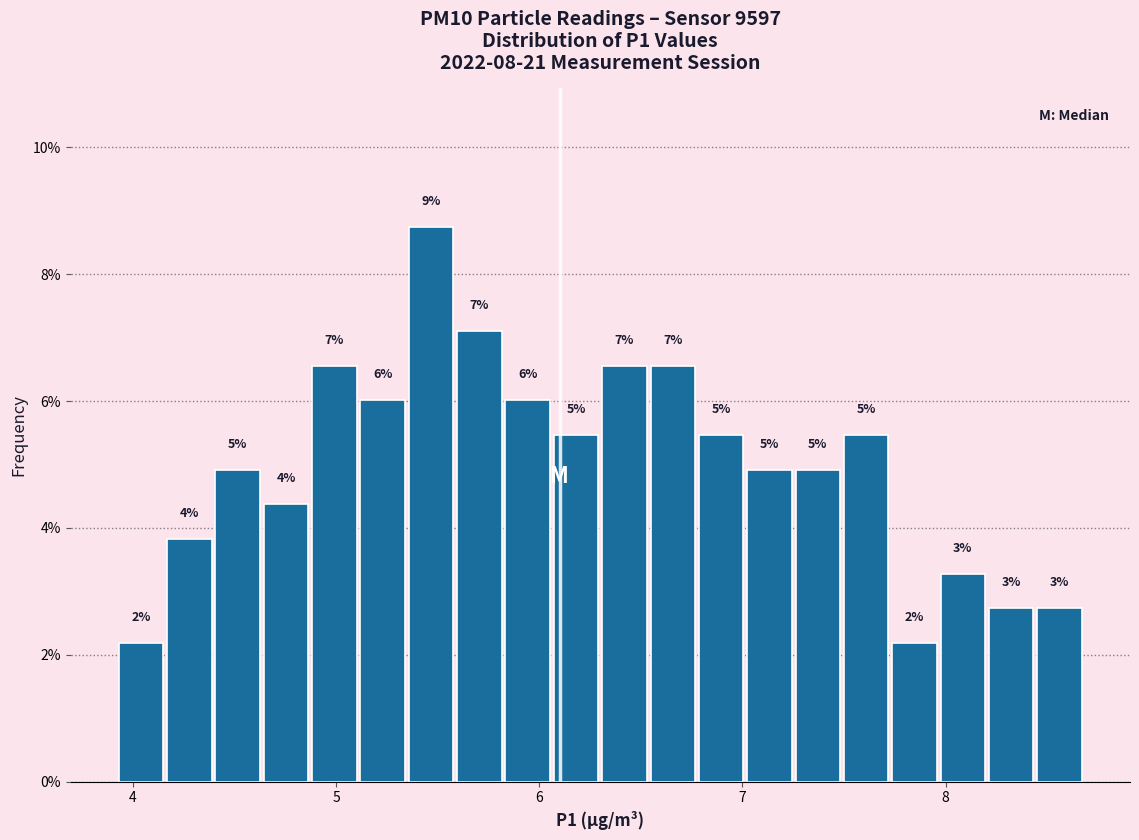

Around what value on the x-axis is the tallest bar? Give the approximate position of its centre, as read against the axis.

5.5